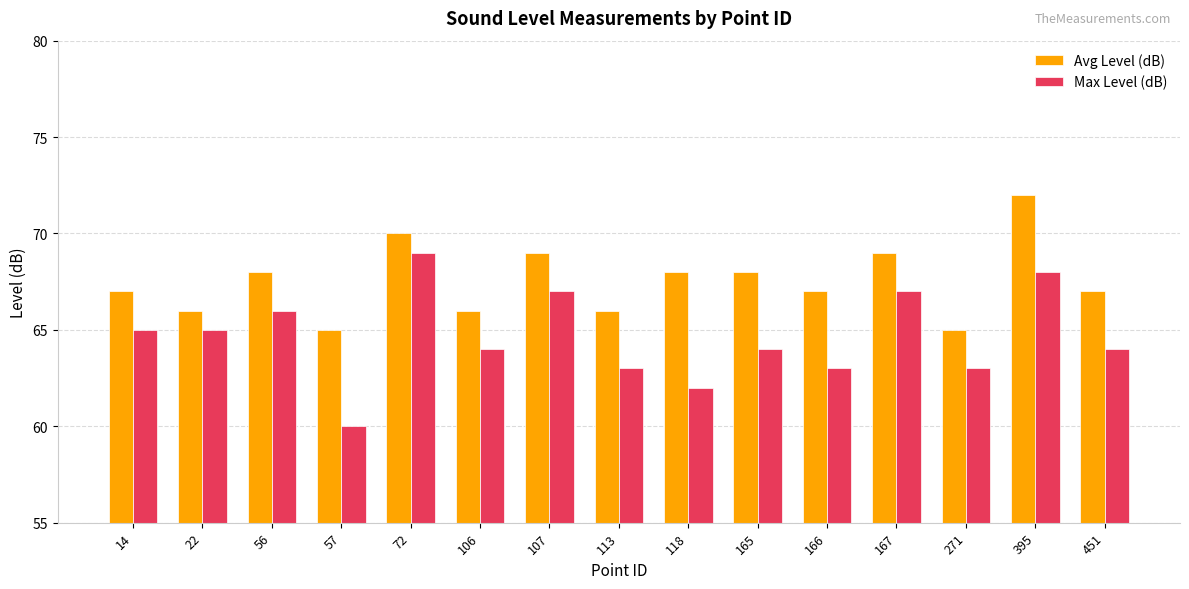

At which category is the sum across all series the highest?

395